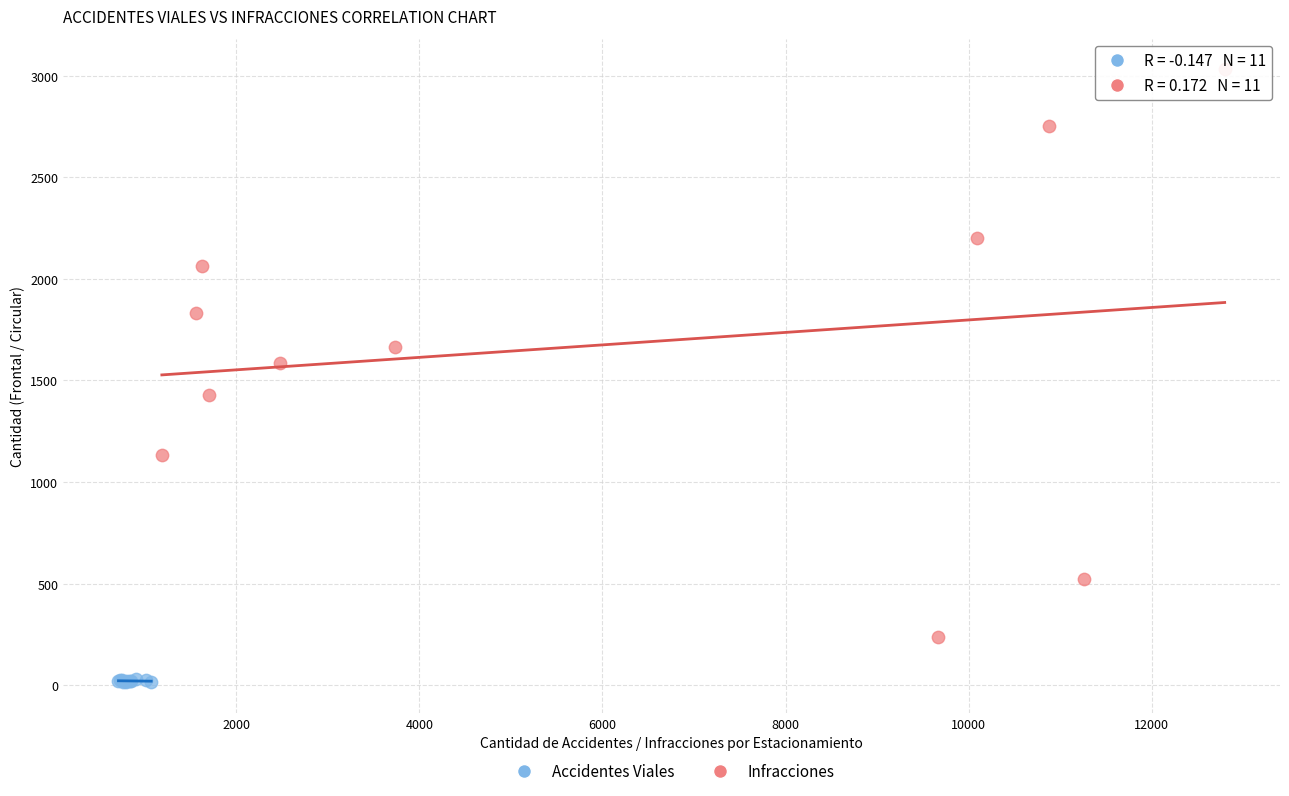

Which series reaches the maximum Y coordinate?

Infracciones